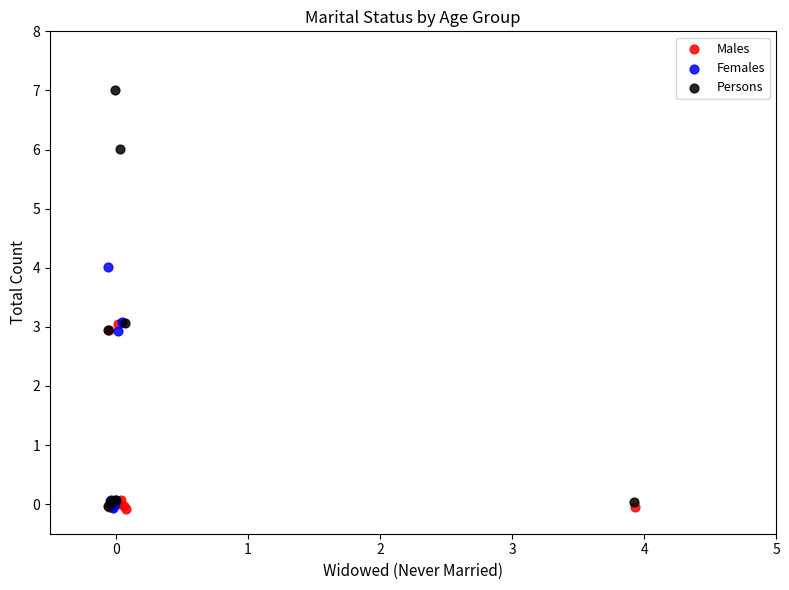

Which series contains the highest Y value?

Persons